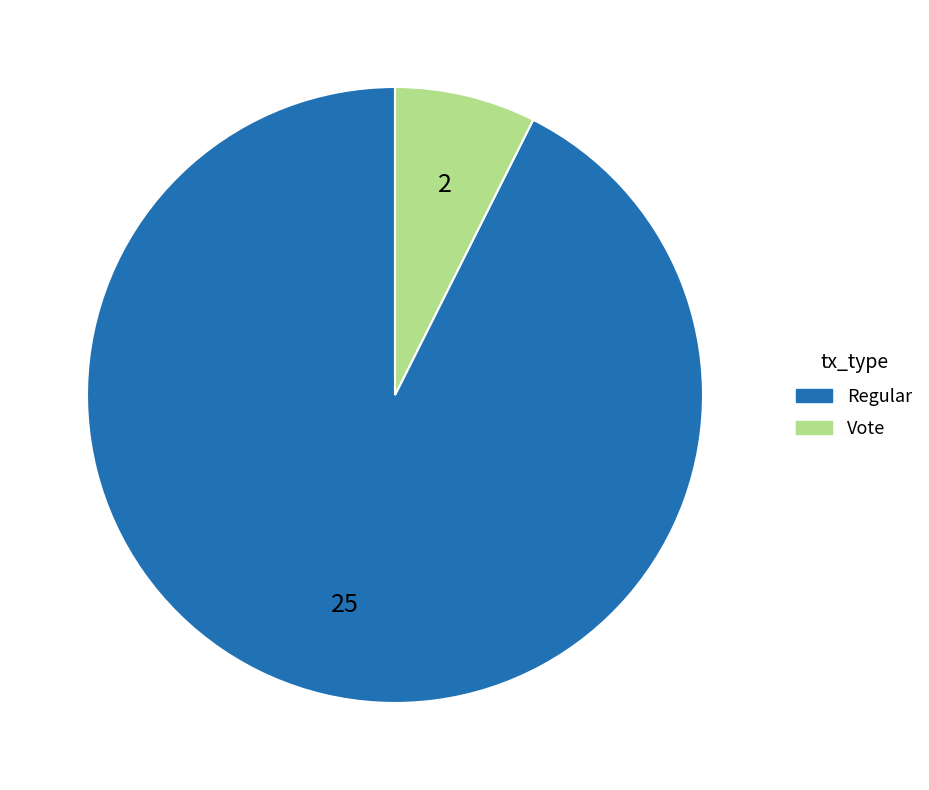

Which slice is the largest?

Regular